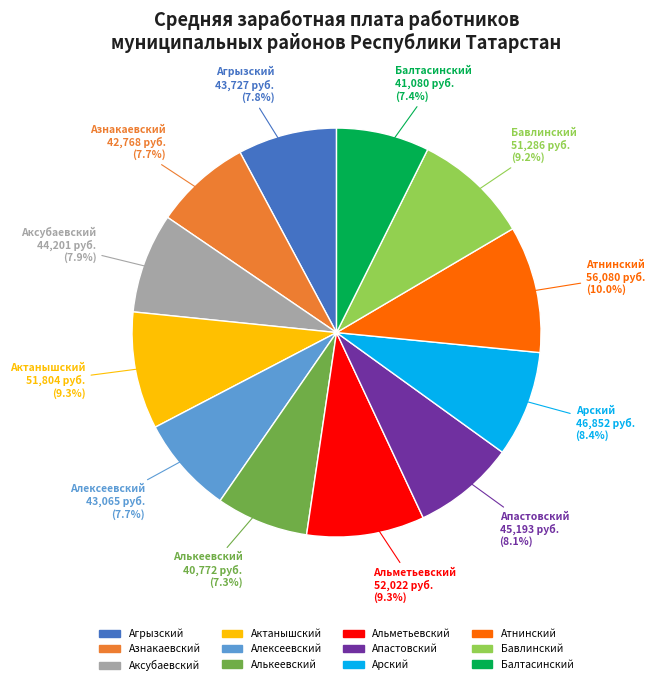

Is it true that Агрызский is 8% of the pie?

True